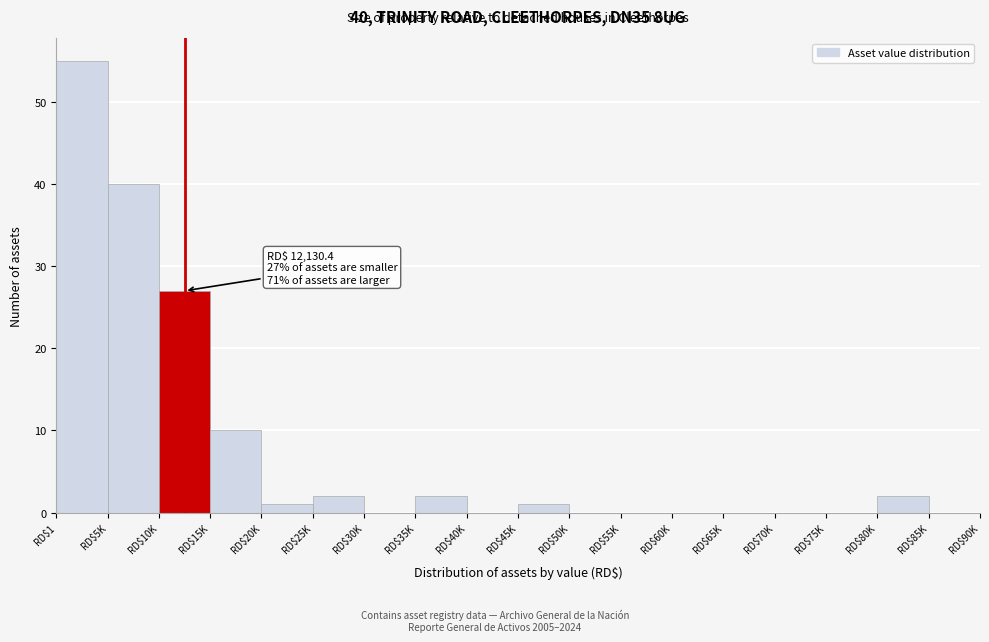

What is the maximum value shown in the chart?

55